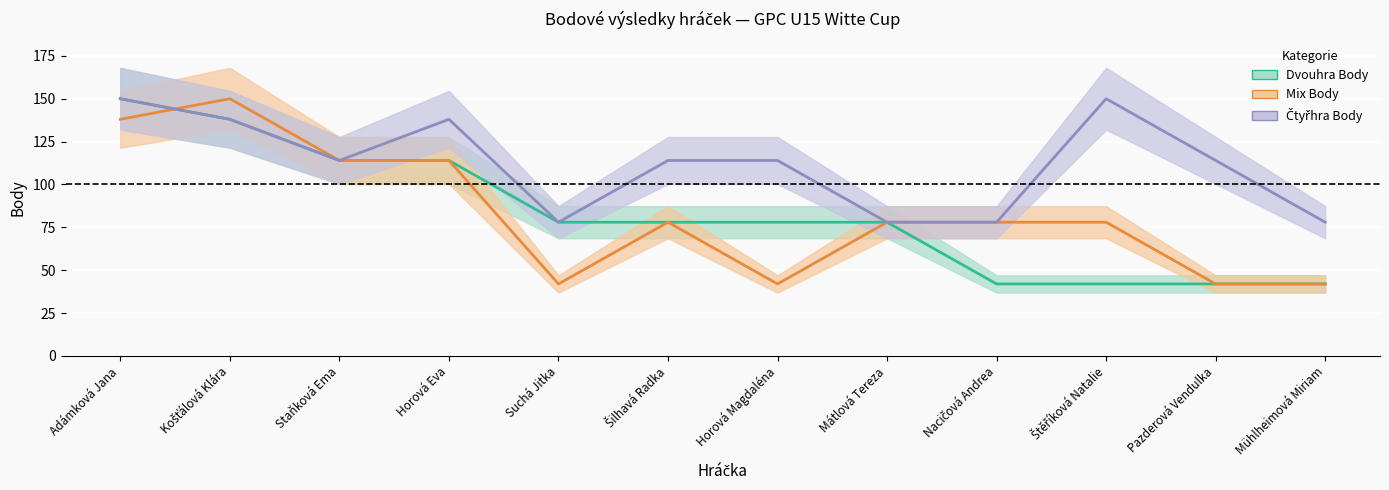

What is the average value of the Čtyřhra Body series?

112